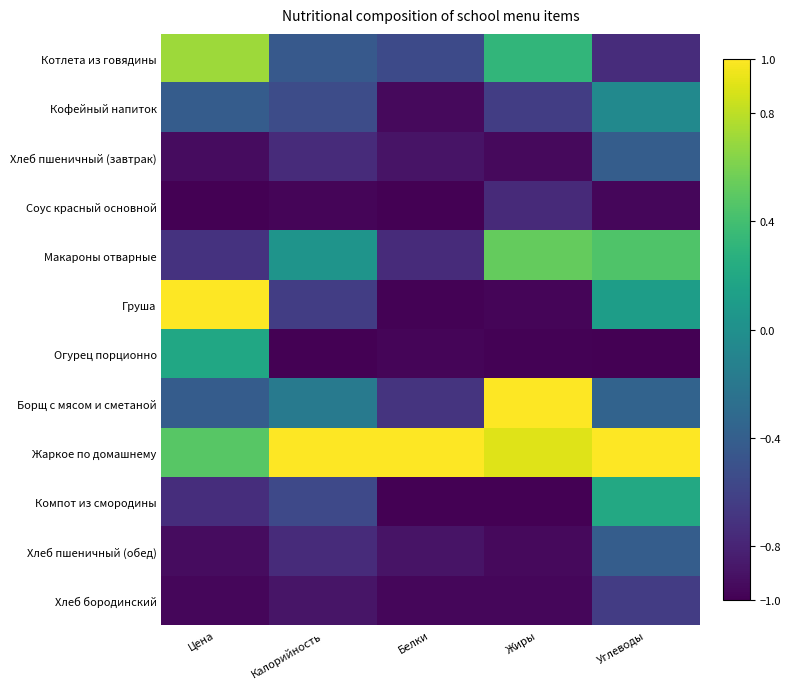

What is the smallest value displayed?

-1.0